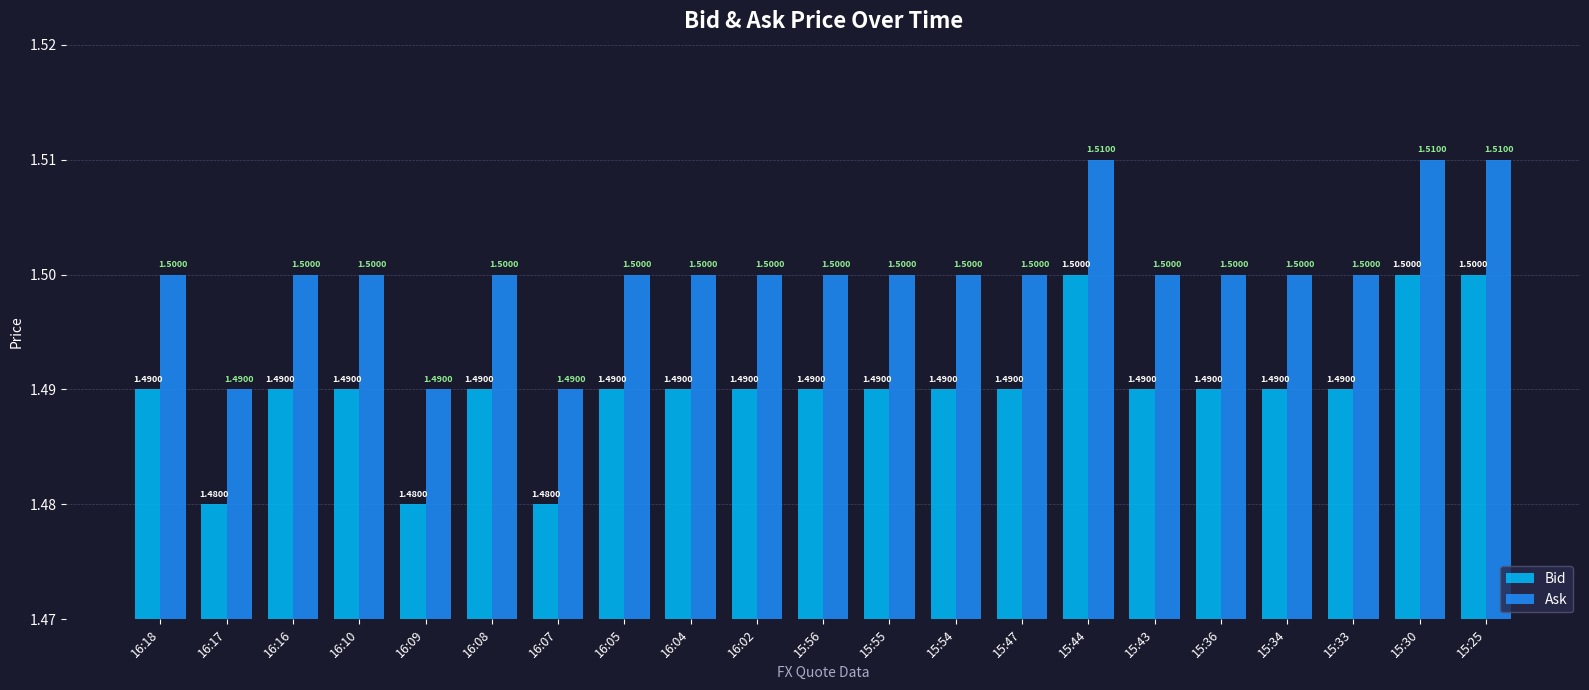

What is the value of the Ask bar at the 19th from the left?

1.5